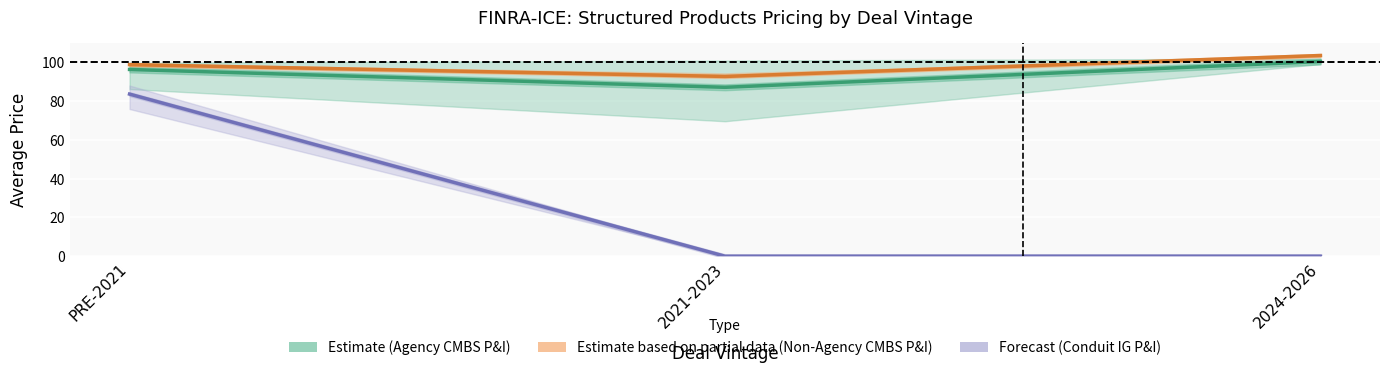

What position from the left is PRE-2021?

1